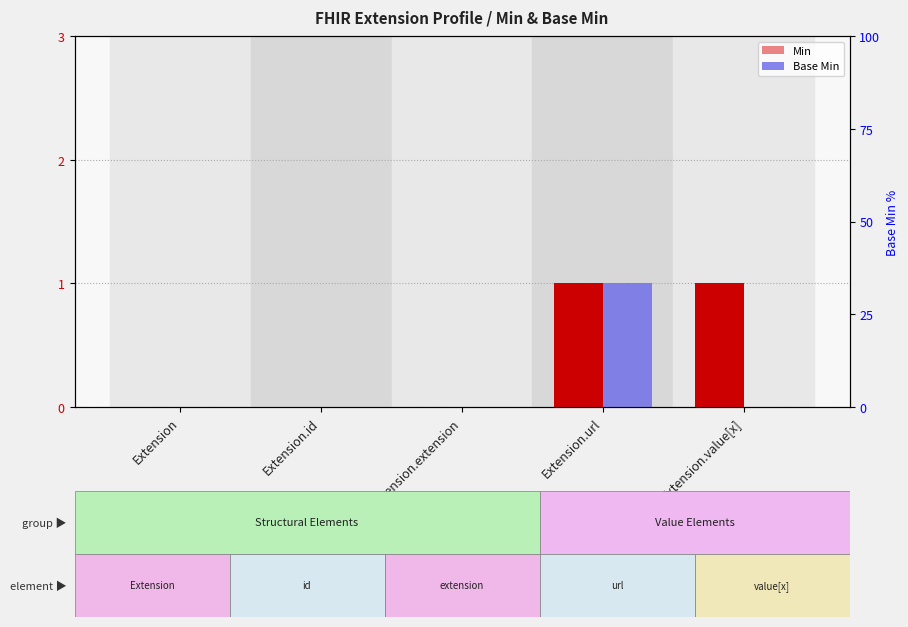

List the series in order of their peak value, lowest first.

Min, Base Min